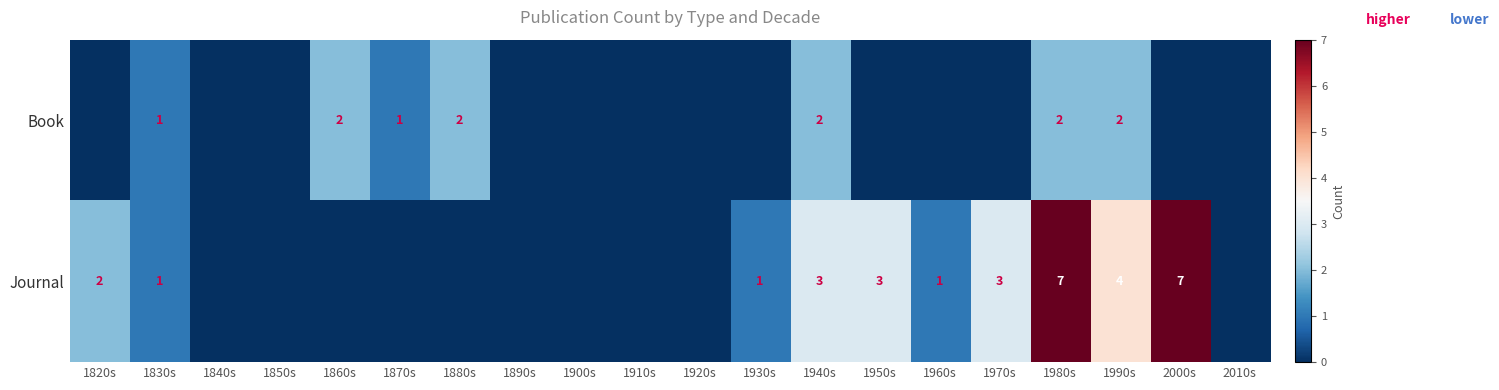

At 1940s, list the series in order from smallest to largest.

Book, Journal